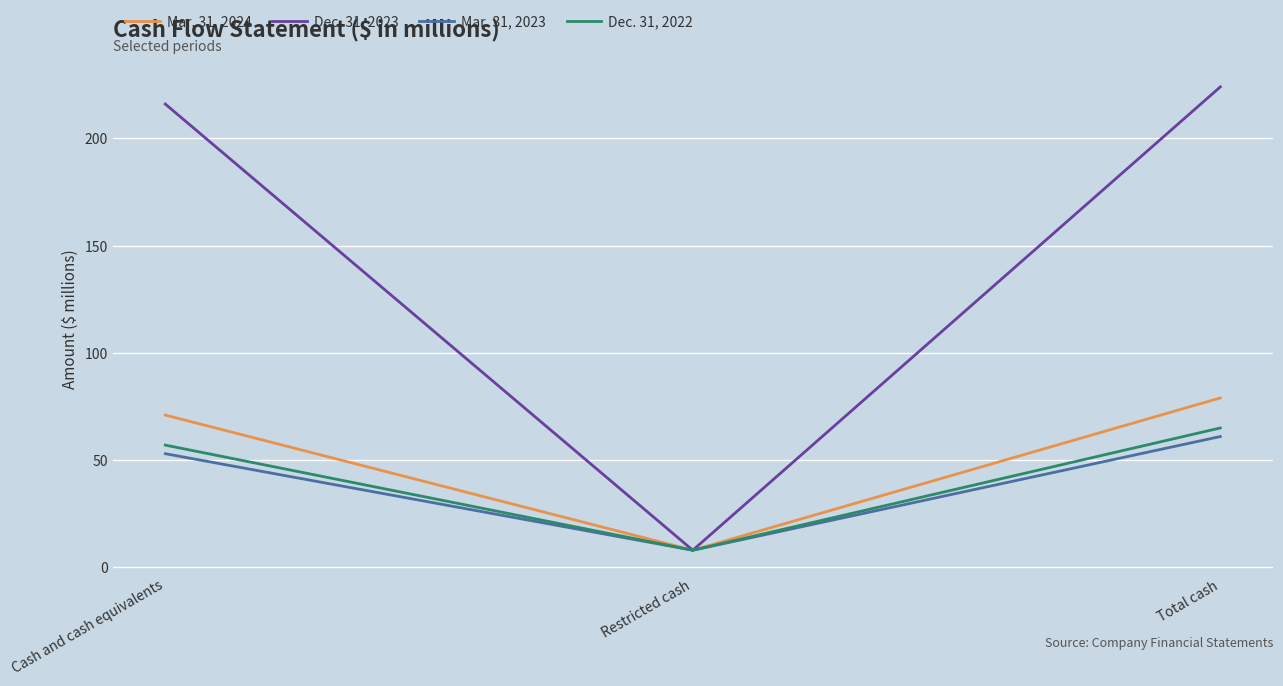

Reading right to left, list all the values displayed in this chart.

Mar. 31, 2024: Total cash=79	Restricted cash=8	Cash and cash equivalents=71
Dec. 31, 2023: Total cash=224	Restricted cash=8	Cash and cash equivalents=216
Mar. 31, 2023: Total cash=61	Restricted cash=8	Cash and cash equivalents=53
Dec. 31, 2022: Total cash=65	Restricted cash=8	Cash and cash equivalents=57